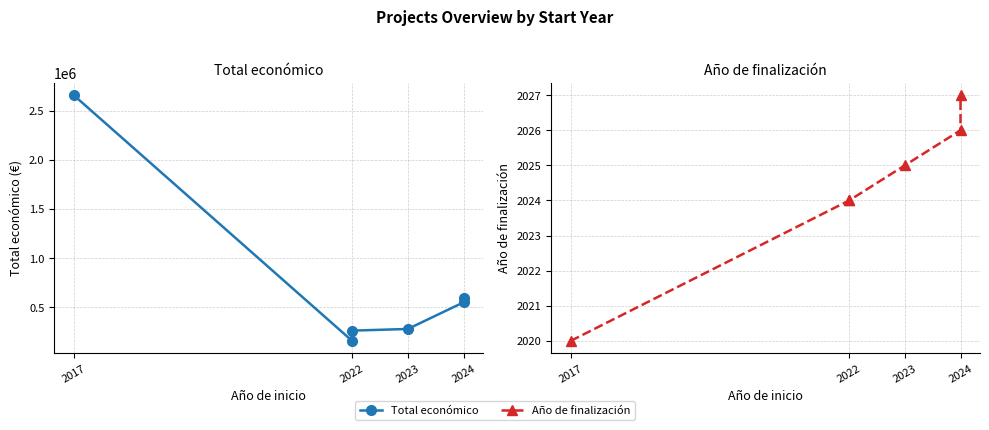

At which label is Año de finalización closest to 2023?

2022